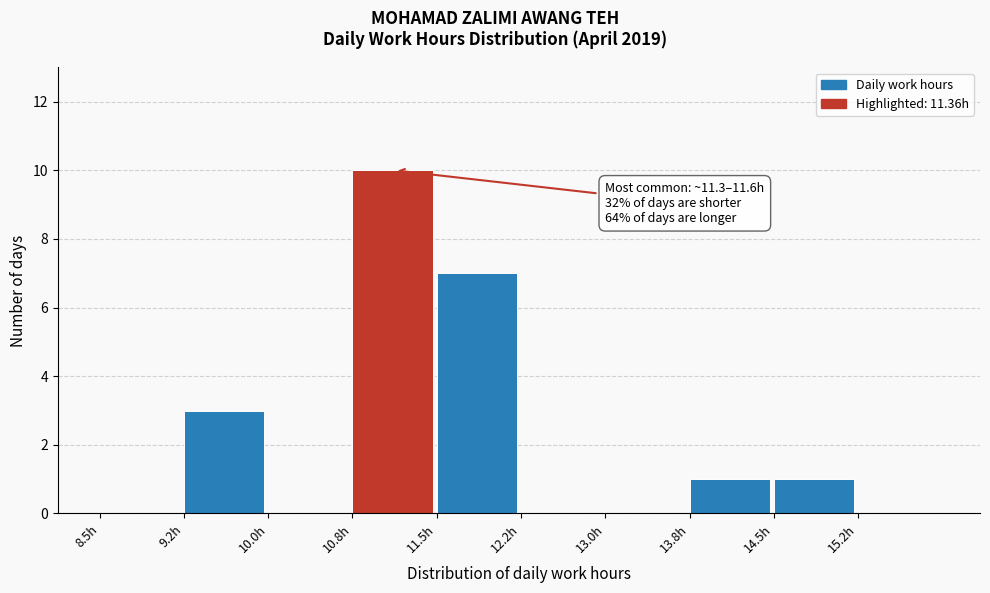

Over which range of the x-axis is the bar tallest?

10.75 to 11.50